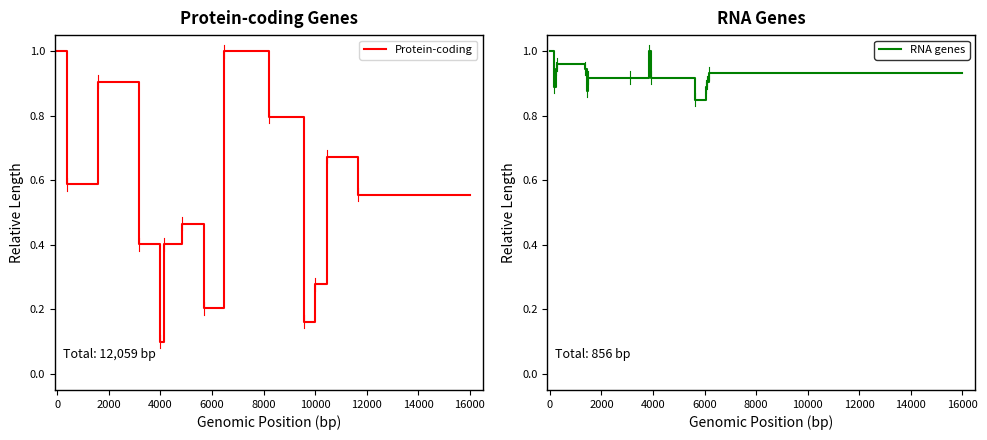

In Protein-coding, how many points are lower than both neighbors (excluding endpoints)?

4